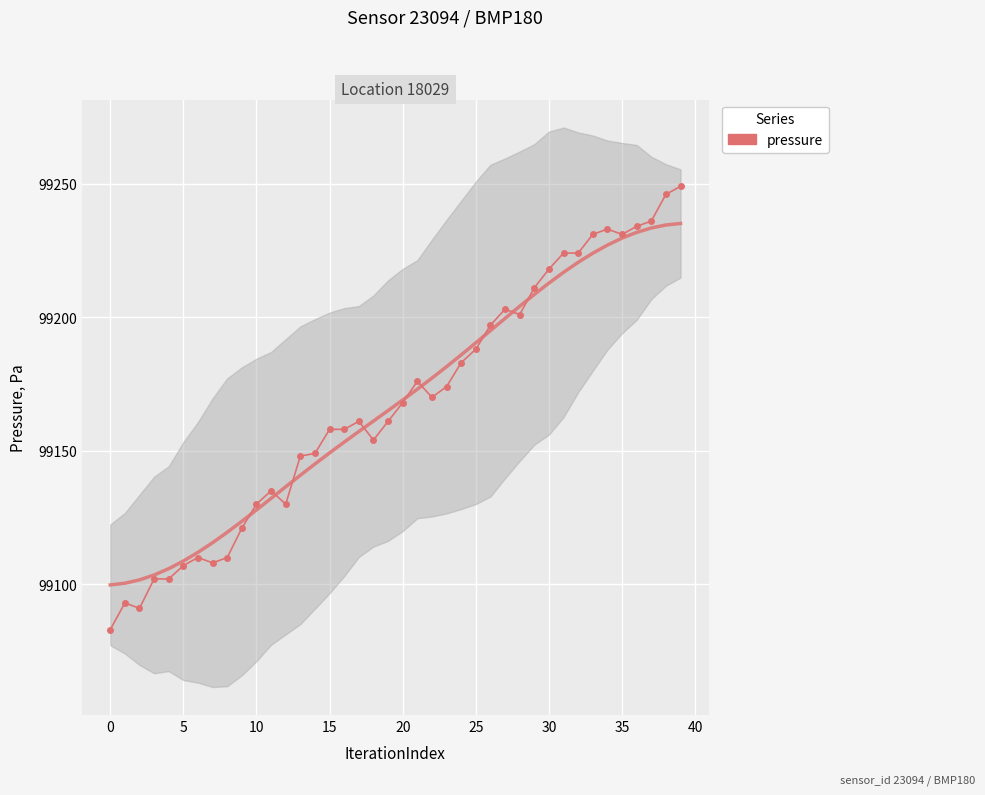

True or false: the data shows 99231 at 33.

True